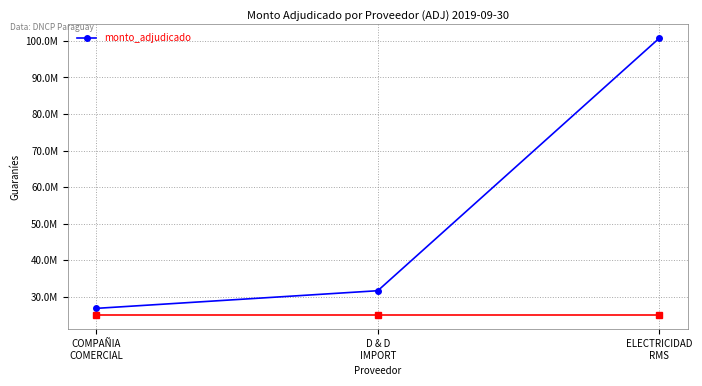

What position from the left is ELECTRICIDAD
RMS?

3